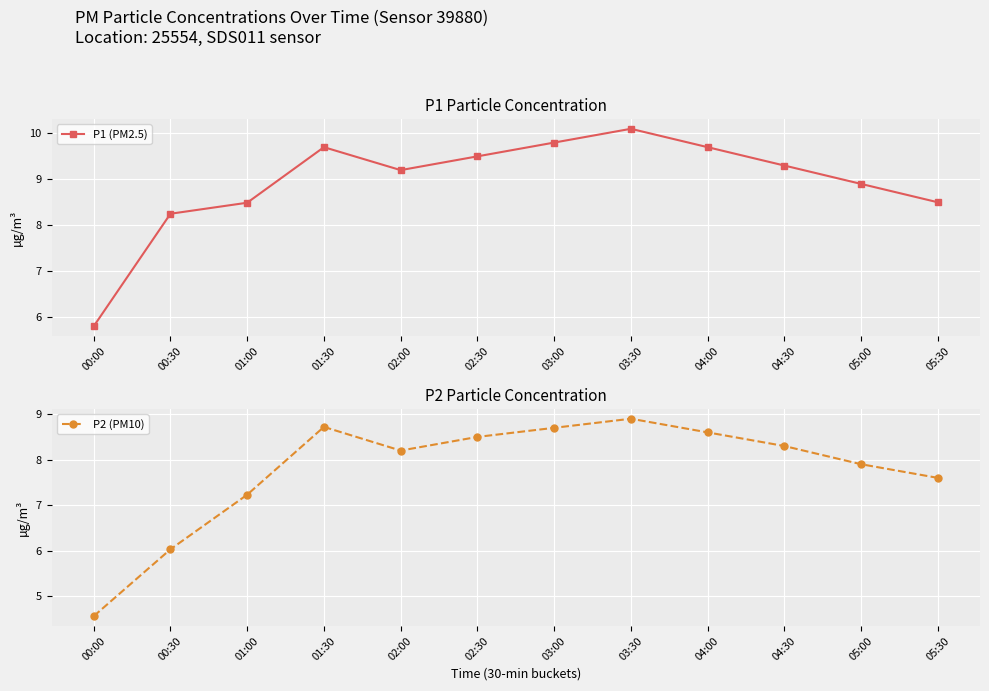

Where is the first local maximum for P2 (PM10)?

01:30